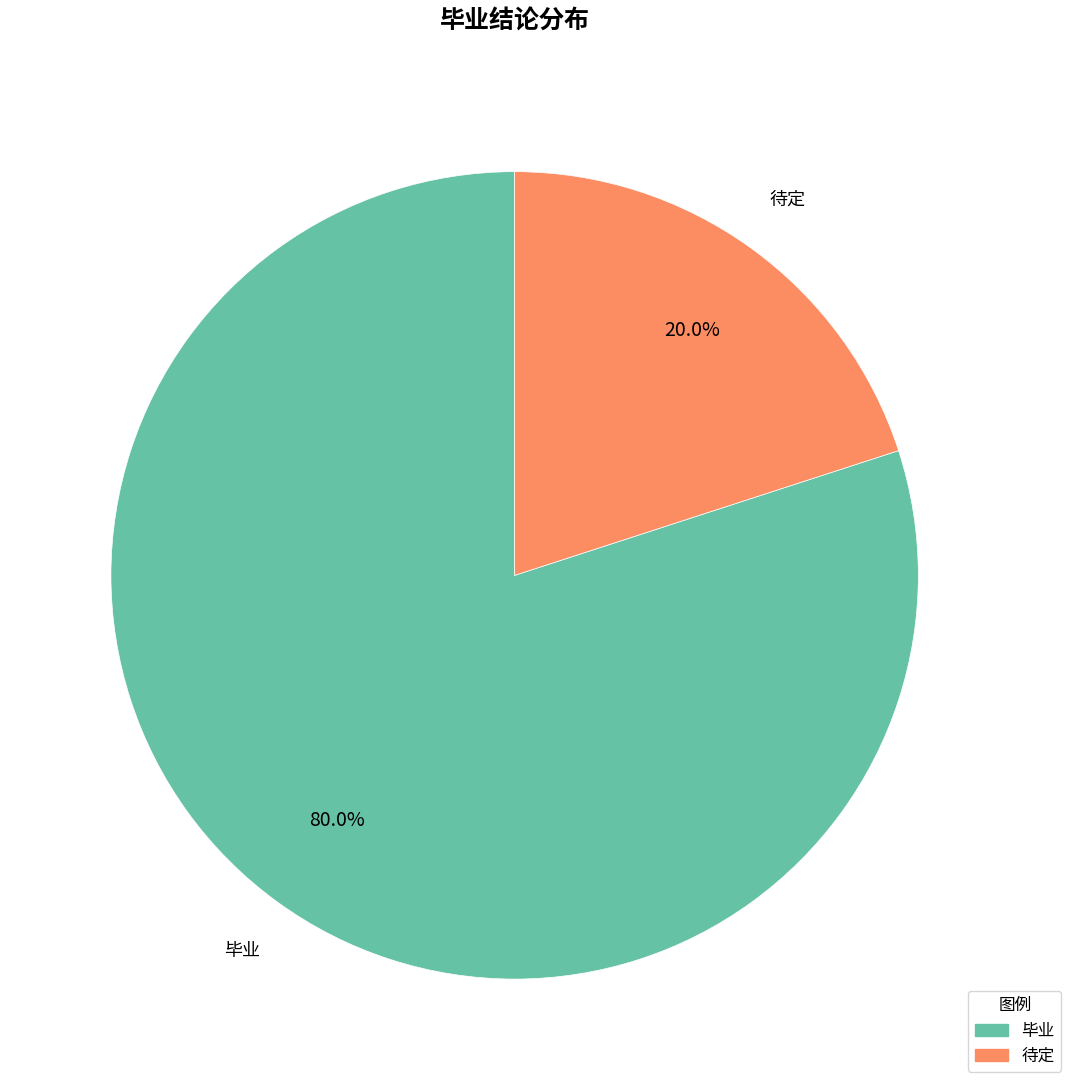

What percentage is the 待定 slice, to the nearest percent?

20%